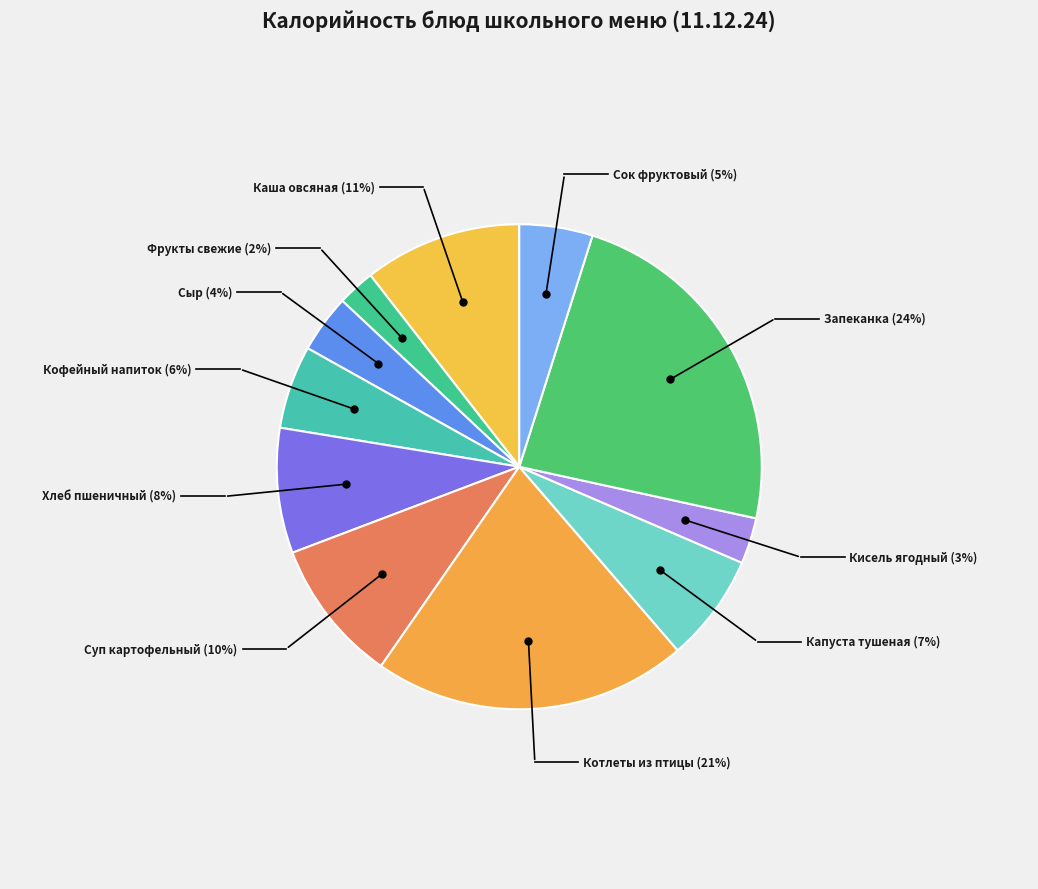

To the nearest percent, what is the difference between the Хлеб пшеничный and Кисель ягодный slice percentages?

5%